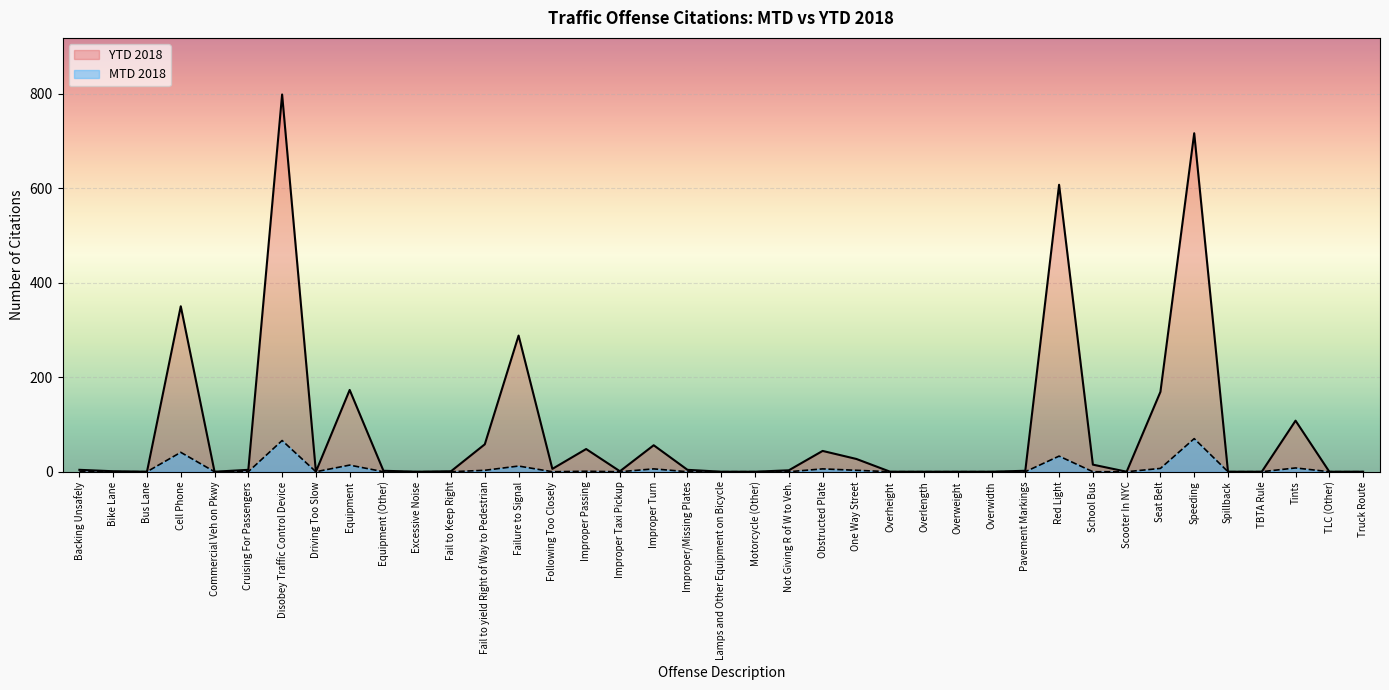

List the labels in order of MTD 2018 value, smallest first.

Backing Unsafely, Bike Lane, Bus Lane, Commercial Veh on Pkwy, Cruising For Passengers, Driving Too Slow, Equipment (Other), Excessive Noise, Fail to Keep Right, Following Too Closely, Improper Taxi Pickup, Improper/Missing Plates, Lamps and Other Equipment on Bicycle, Motorcycle (Other), Not Giving R of W to Veh., Overheight, Overlength, Overweight, Overwidth, Pavement Markings, School Bus, Scooter In NYC, Spillback, TBTA Rule, TLC (Other), Truck Route, Improper Passing, Fail to yield Right of Way to Pedestrian, One Way Street, Improper Turn, Obstructed Plate, Seat Belt, Tints, Failure to Signal, Equipment, Red Light, Cell Phone, Disobey Traffic Control Device, Speeding